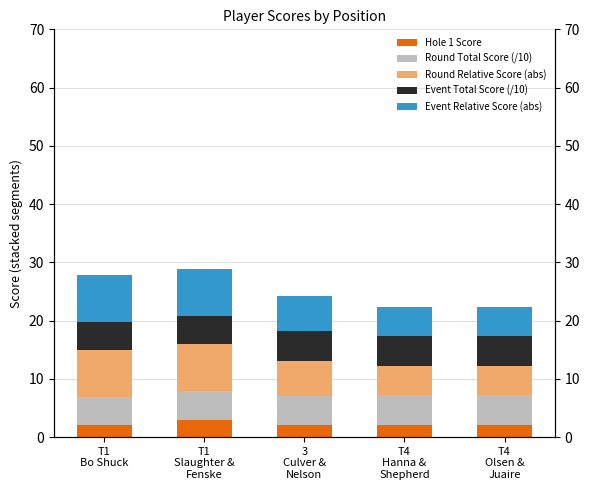

What is the highest value of the Event Relative Score (abs) series?

8.0